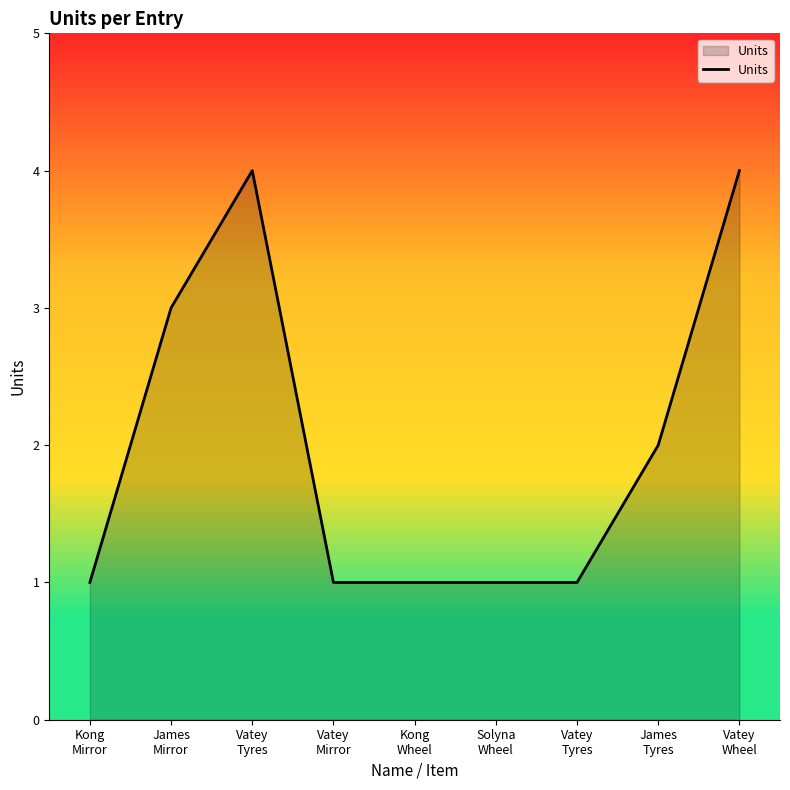

Rank the categories by value from lowest to highest.

Kong
Mirror, Vatey
Mirror, Kong
Wheel, Solyna
Wheel, Vatey
Tyres, James
Tyres, James
Mirror, Vatey
Tyres, Vatey
Wheel